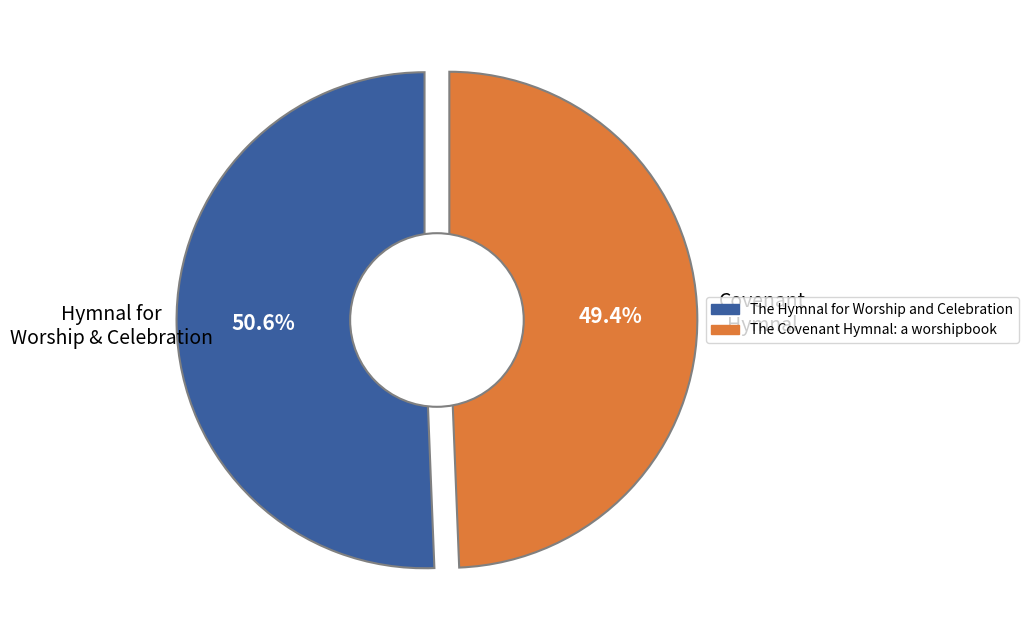

To the nearest percent, what is the difference between the largest and smallest slice percentages?

1%